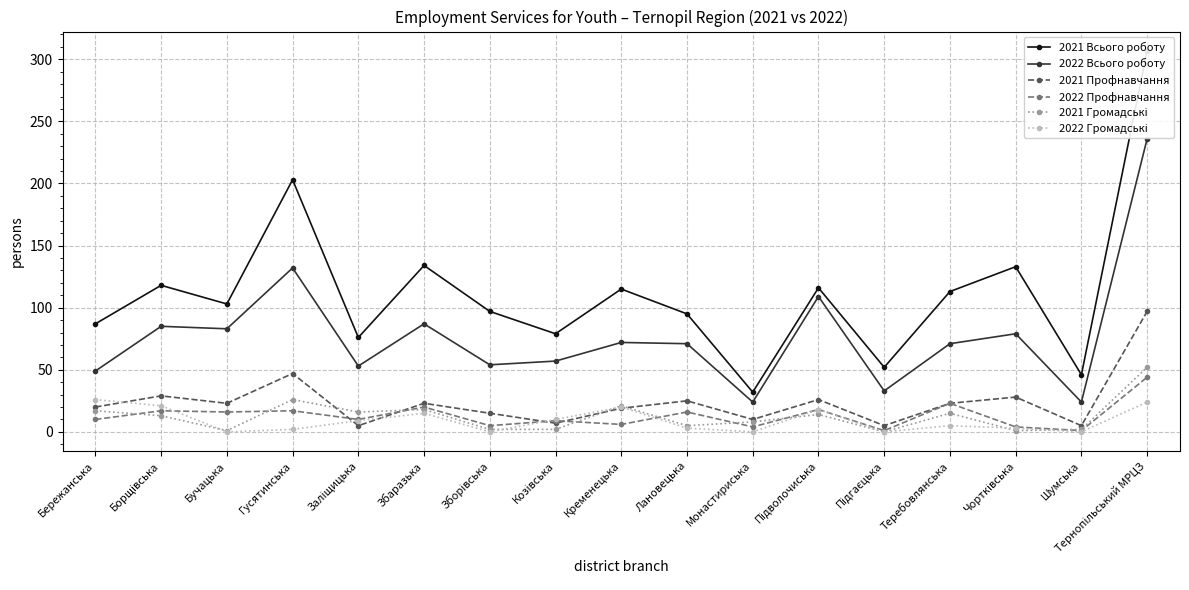

The 2021 Громадські series shows 24 at Теребовлянська. True or false?

False